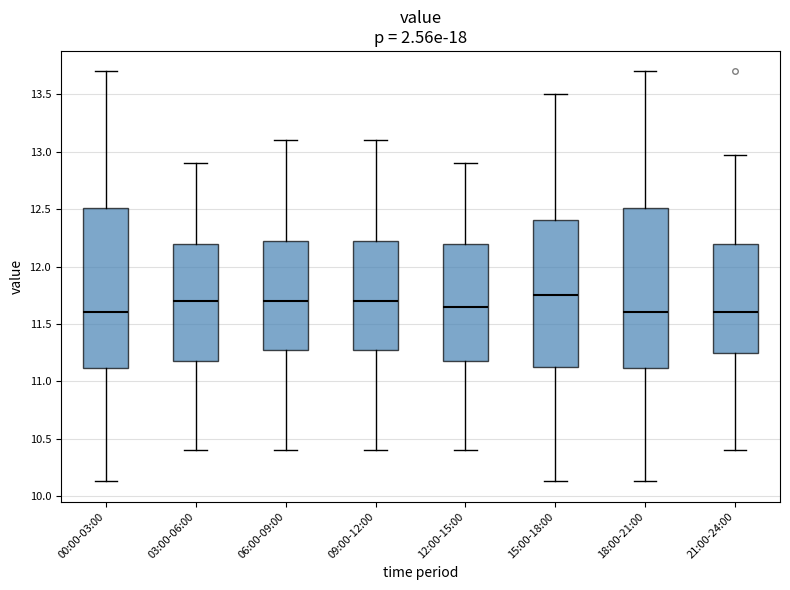

Where is the lower edge of the box for 18:00-21:00 on the y-axis? The values are not printed on the chart, so give them approximately, as read against the axis.

11.10